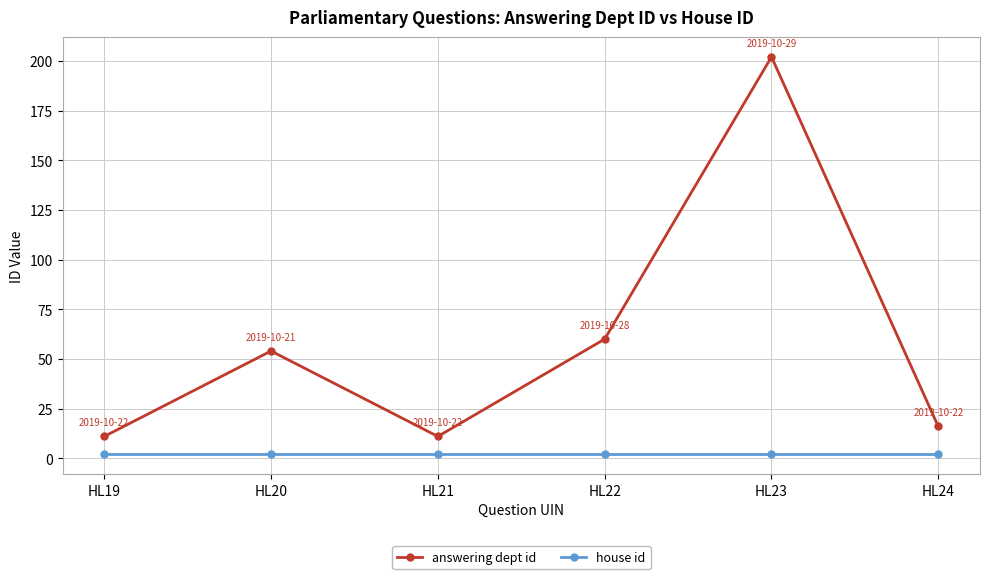

What is the value of the answering dept id point at the 2nd from the left?

54